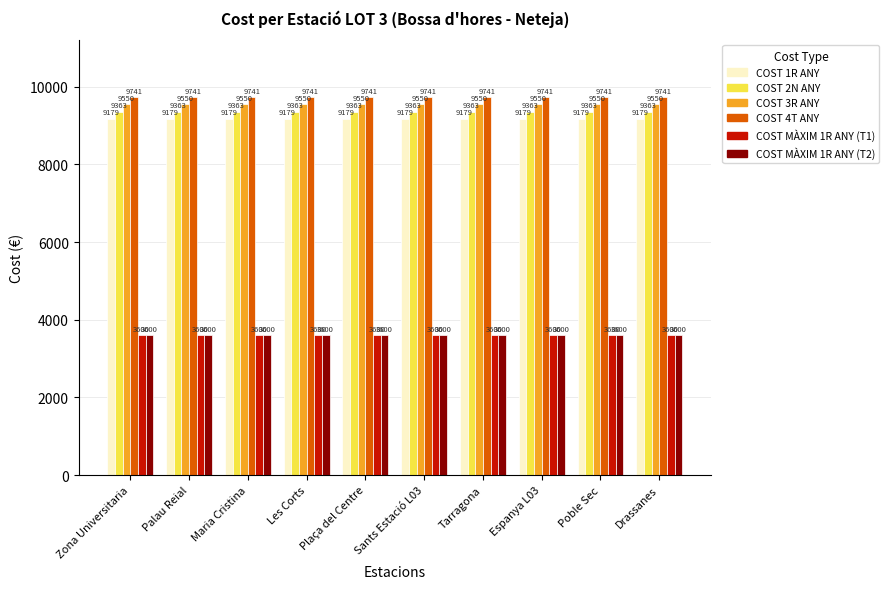

What is the maximum value shown in the chart?

9741.3